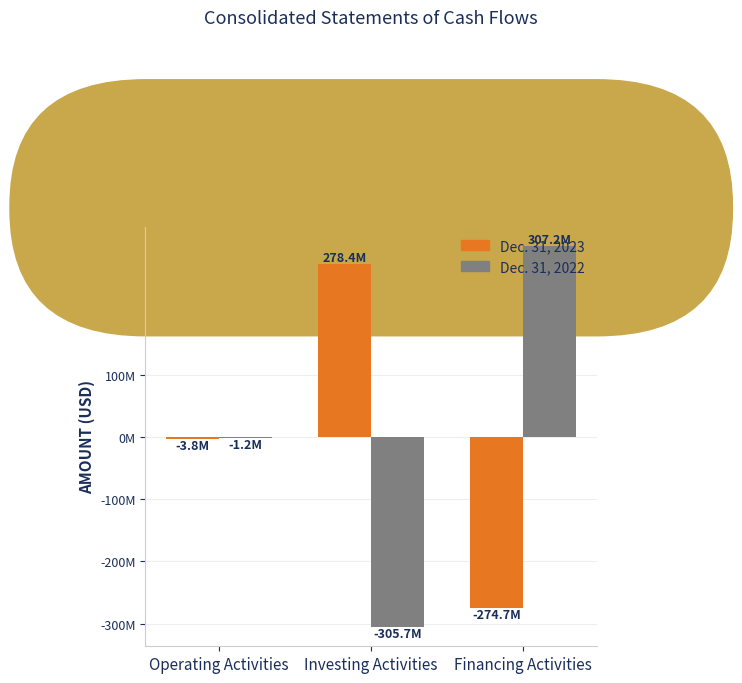

What is the difference between the maximum and minimum values in the Dec. 31, 2023 series?

553170189